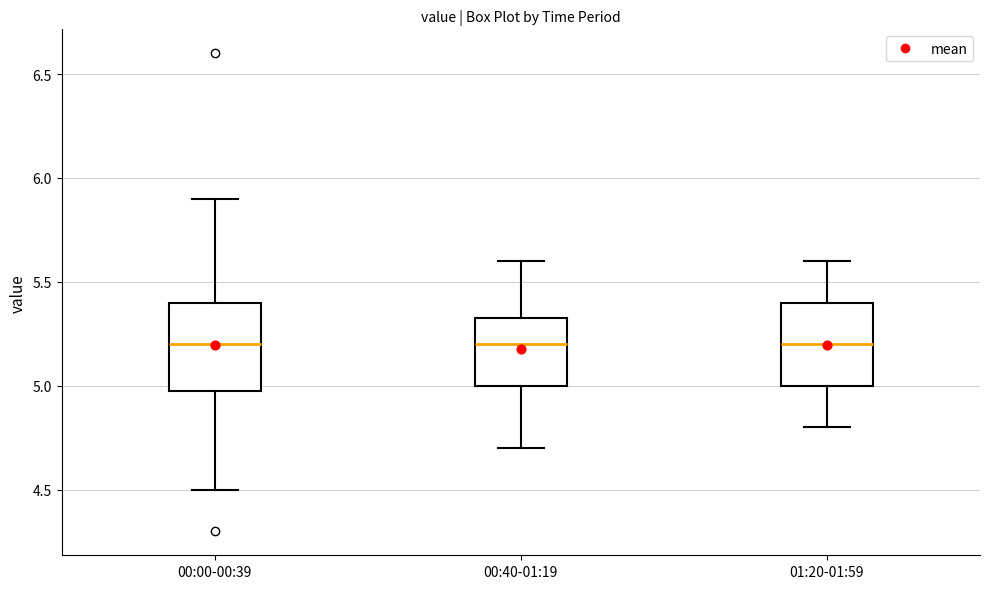

Reading left to right, transcribe this box plot: for each box, give where its median line is, the range the box spans, and where its two whiskers end, as read against the y-axis. The values are not printed on the chart, so give them approximately, as read against the axis.

00:00-00:39: median 5.20, box 5.00 to 5.40, whiskers 4.50 to 5.90
00:40-01:19: median 5.20, box 5.00 to 5.35, whiskers 4.70 to 5.60
01:20-01:59: median 5.20, box 5.00 to 5.40, whiskers 4.80 to 5.60